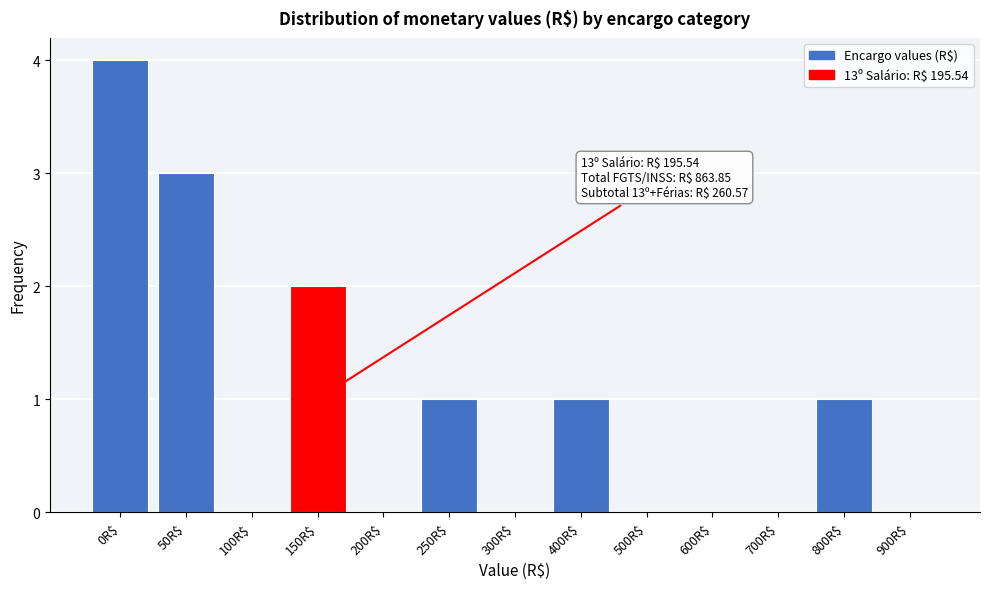

Which label corresponds to the largest value in the chart?

0R$